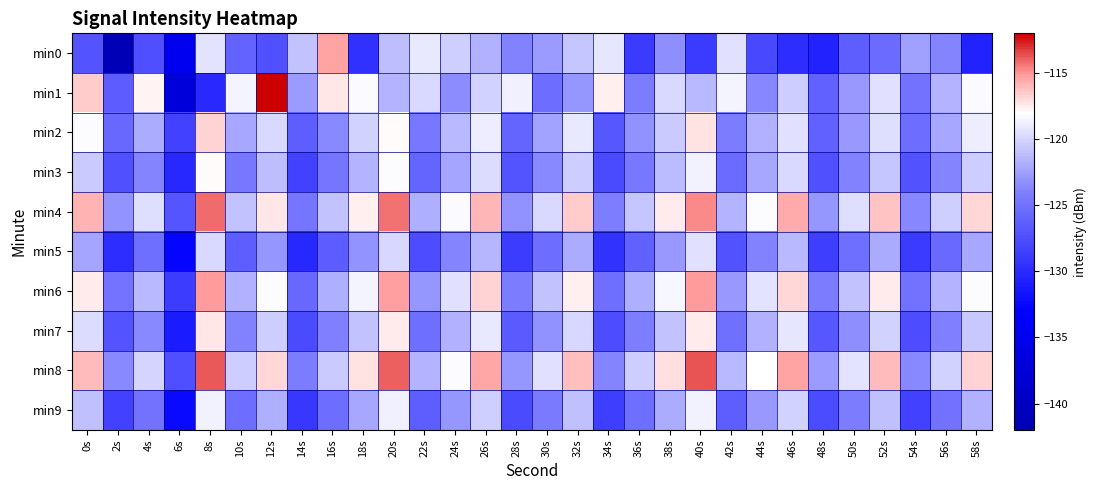

What is the total value across all series at 26s?

-1189.3